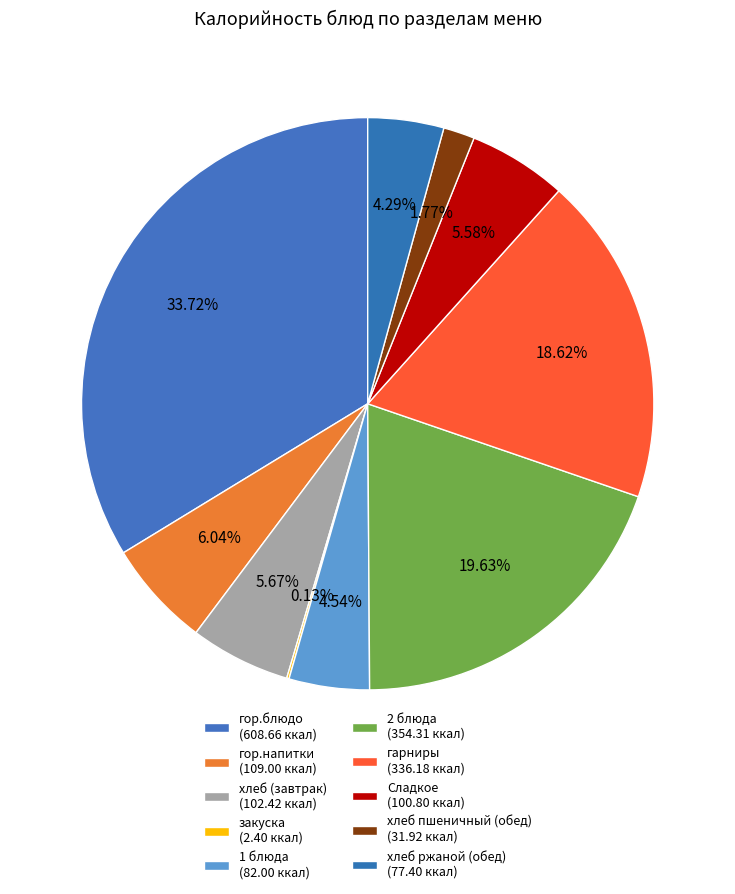

How many segments does this pie chart have?

10